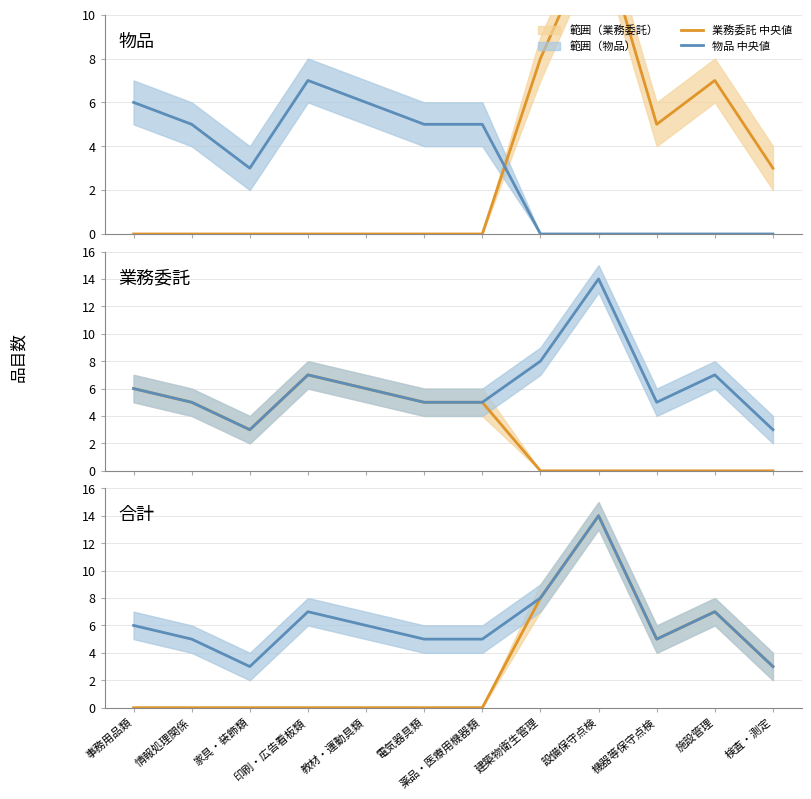

Is it true that 物品 中央値 equals 3 at 検査・測定?

True